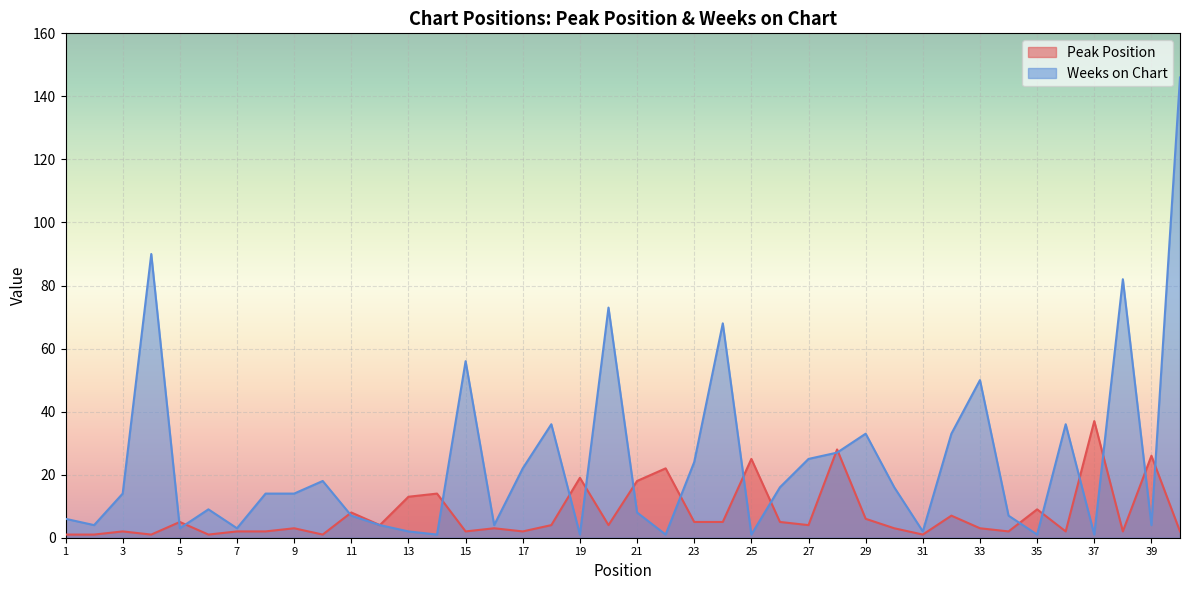

Which has a higher value, 14 or 13?

14